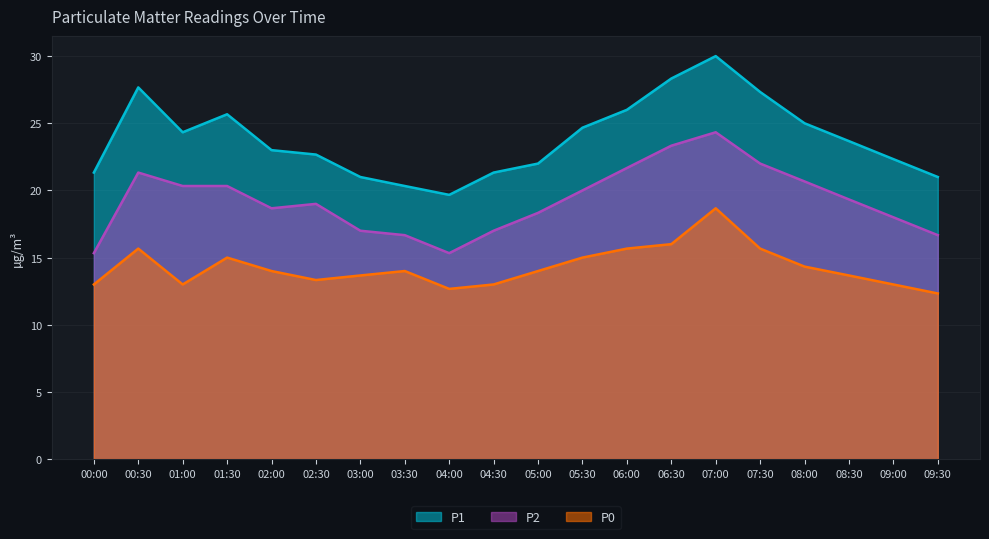

What is the sum of all P0 values?

285.7